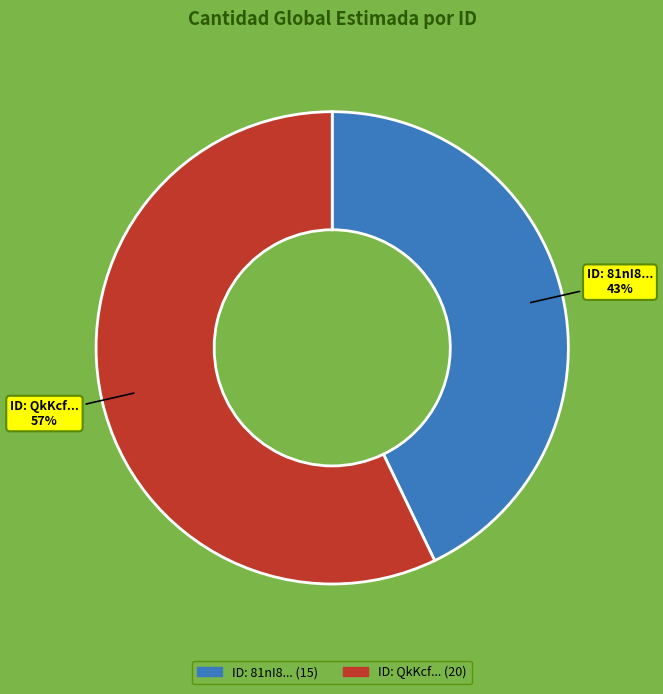

Does any single category account for the majority?

Yes